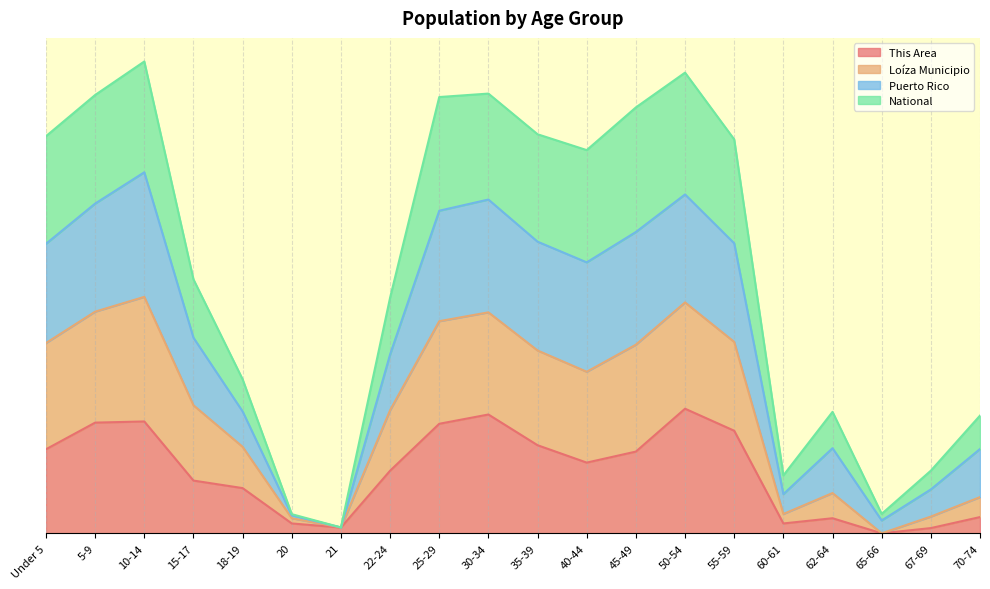

How many interior local peaks does the Puerto Rico series have?

4